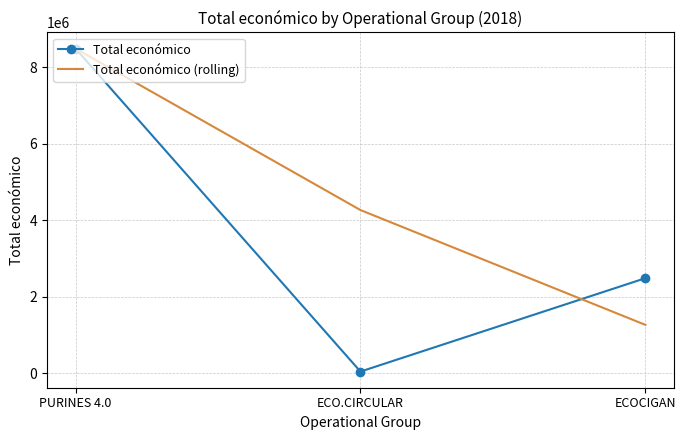

Which series has the largest range (max minus min)?

Total económico